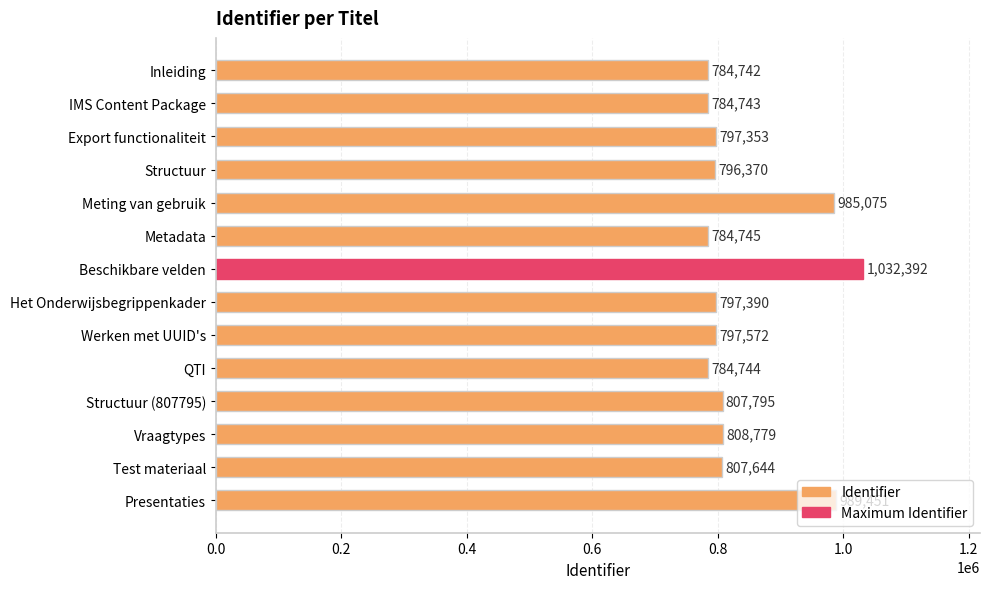

Rank the categories by value from highest to lowest.

Beschikbare velden, Presentaties, Meting van gebruik, Vraagtypes, Structuur (807795), Test materiaal, Werken met UUID's, Het Onderwijsbegrippenkader, Export functionaliteit, Structuur, Metadata, QTI, IMS Content Package, Inleiding